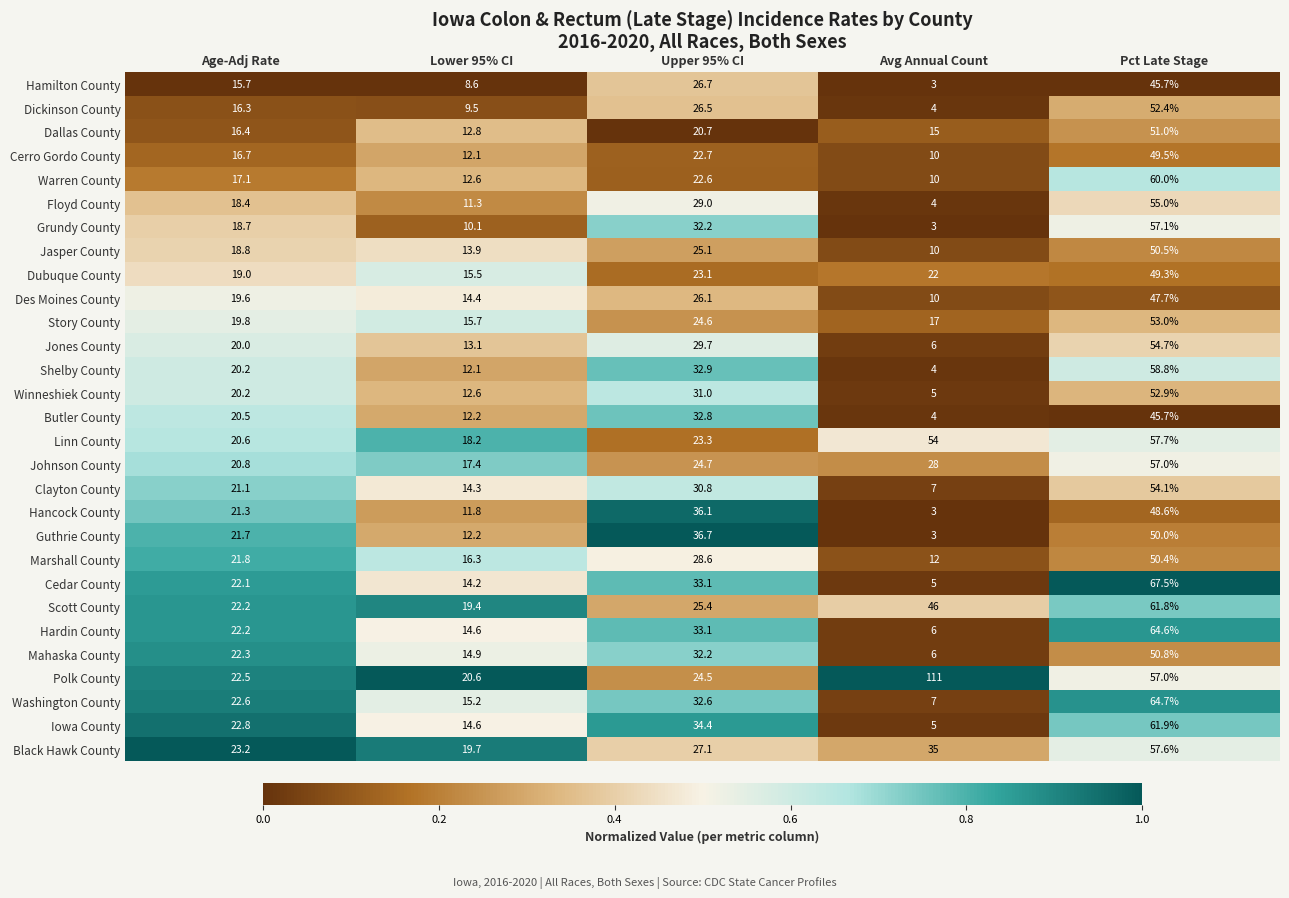

Which series has the largest total across all categories?

Polk County